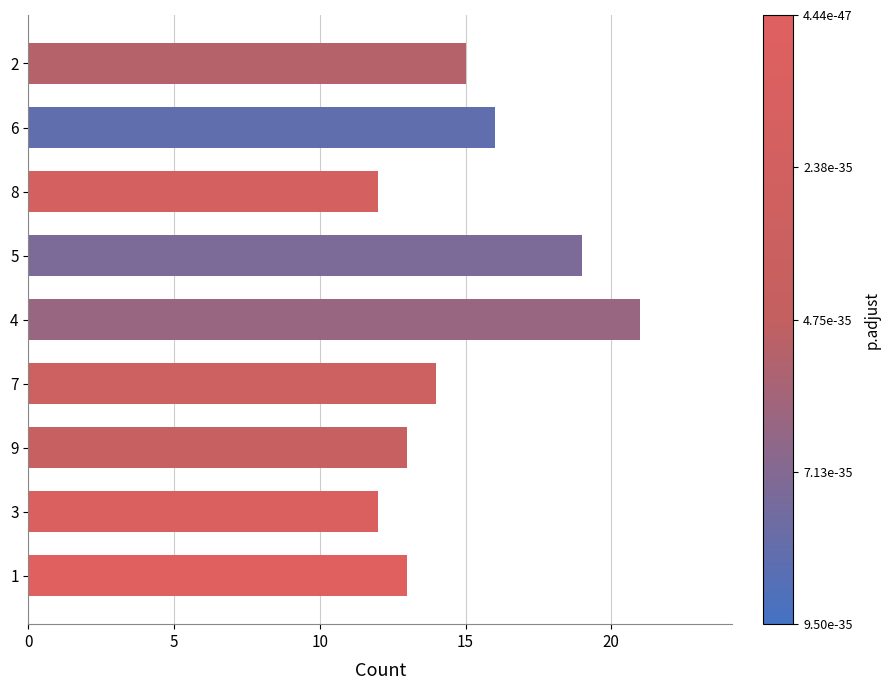

Which has a higher value, 6 or 7?

6